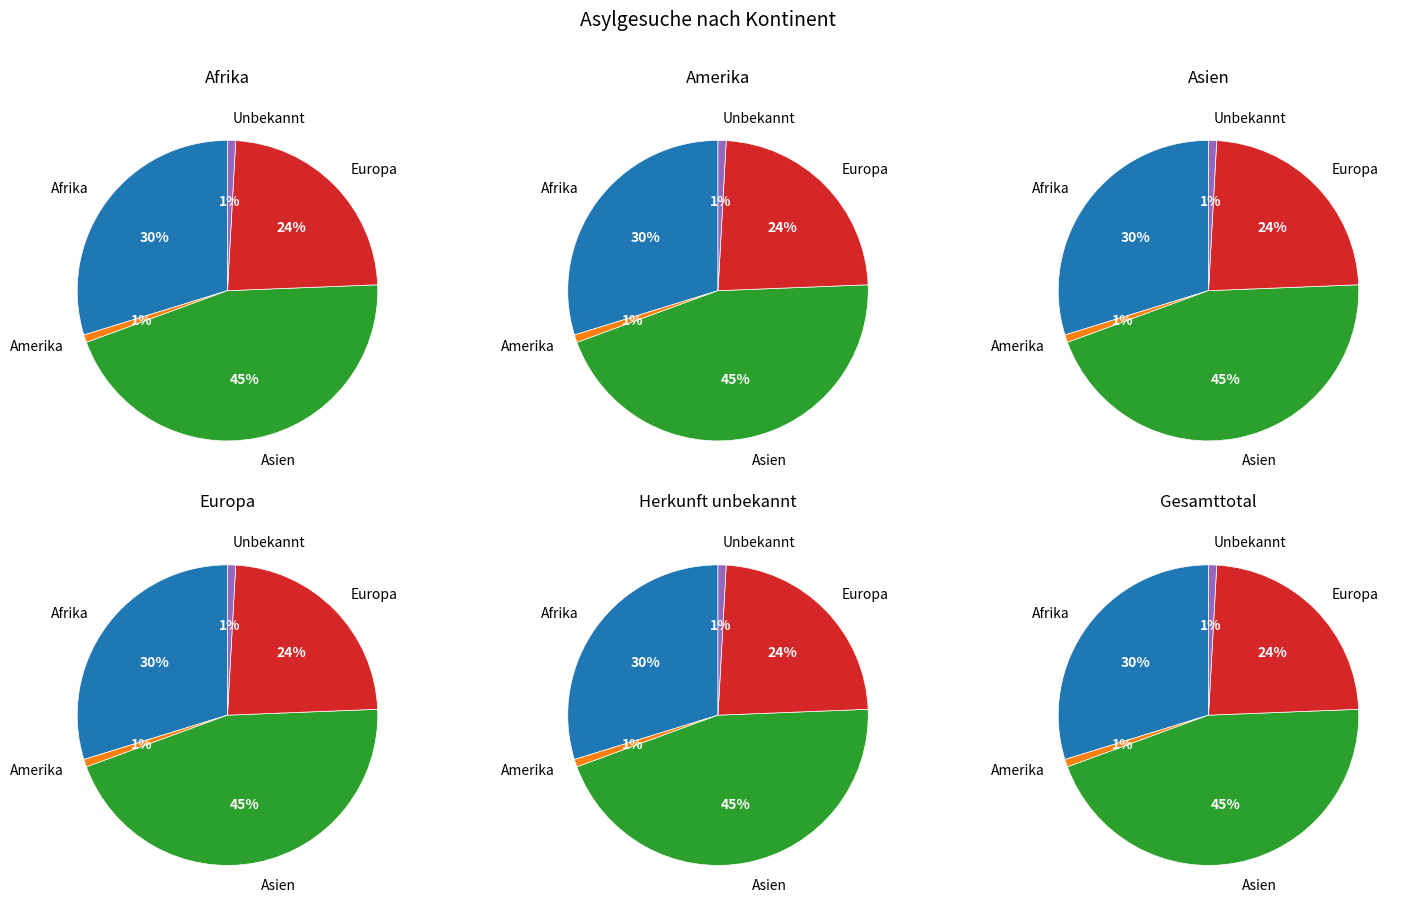

Which category has the smallest portion of the pie?

Amerika